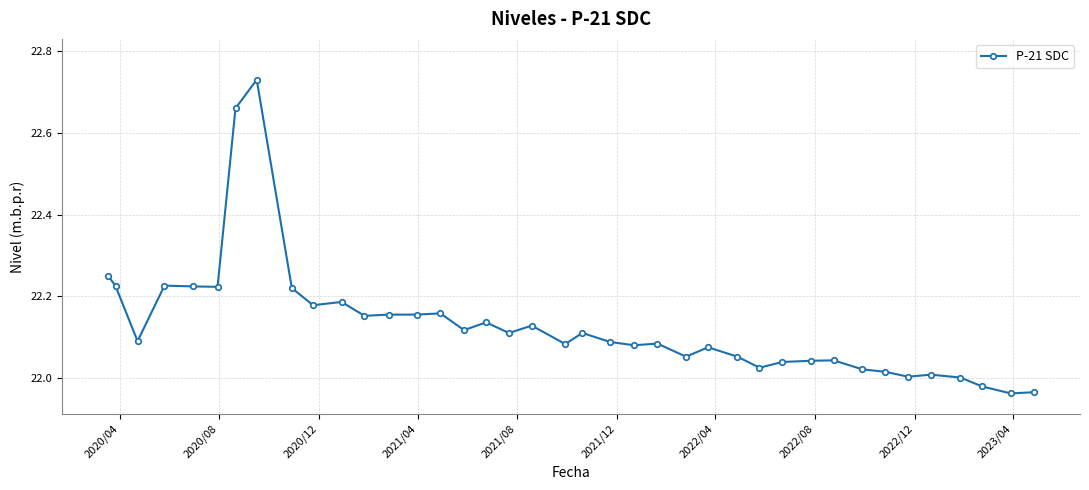

Count the number of categories in the chart.

39